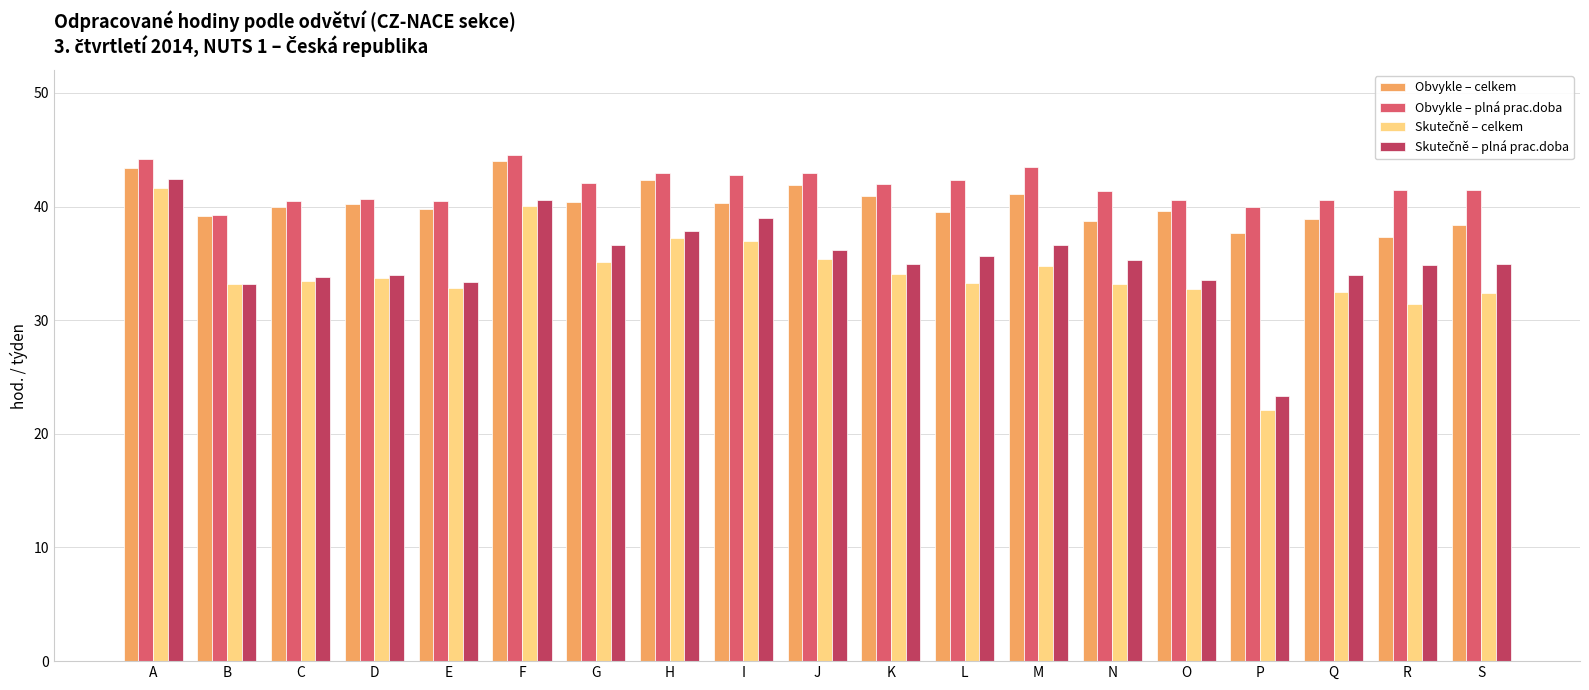

At which category does the chart reach its minimum across all series?

P